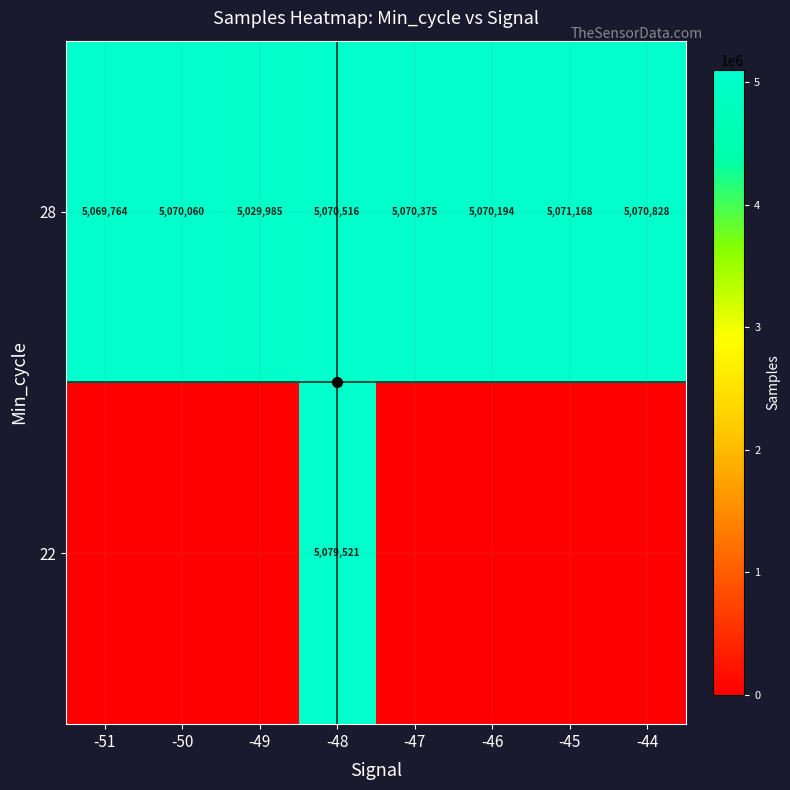

What is the minimum value for 28?

5029985